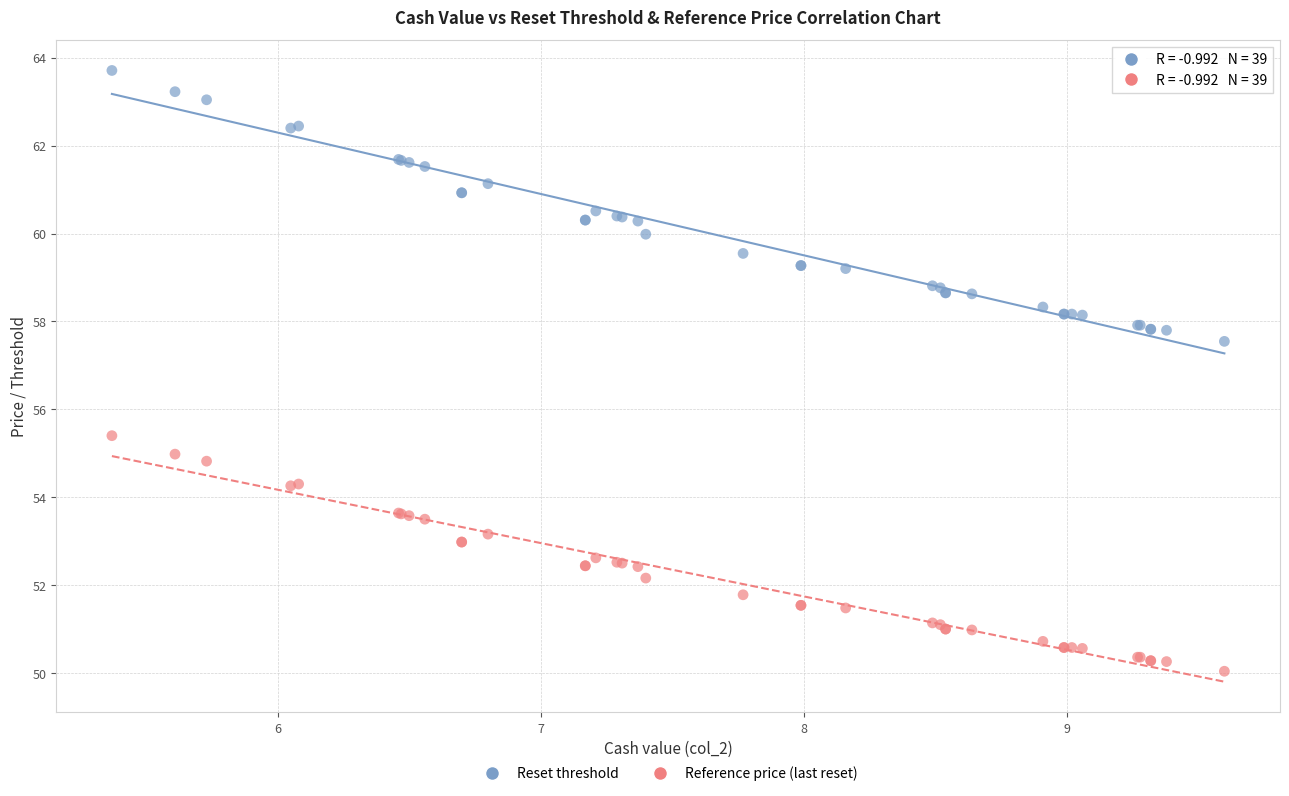

Which series contains the highest Y value?

Reset threshold